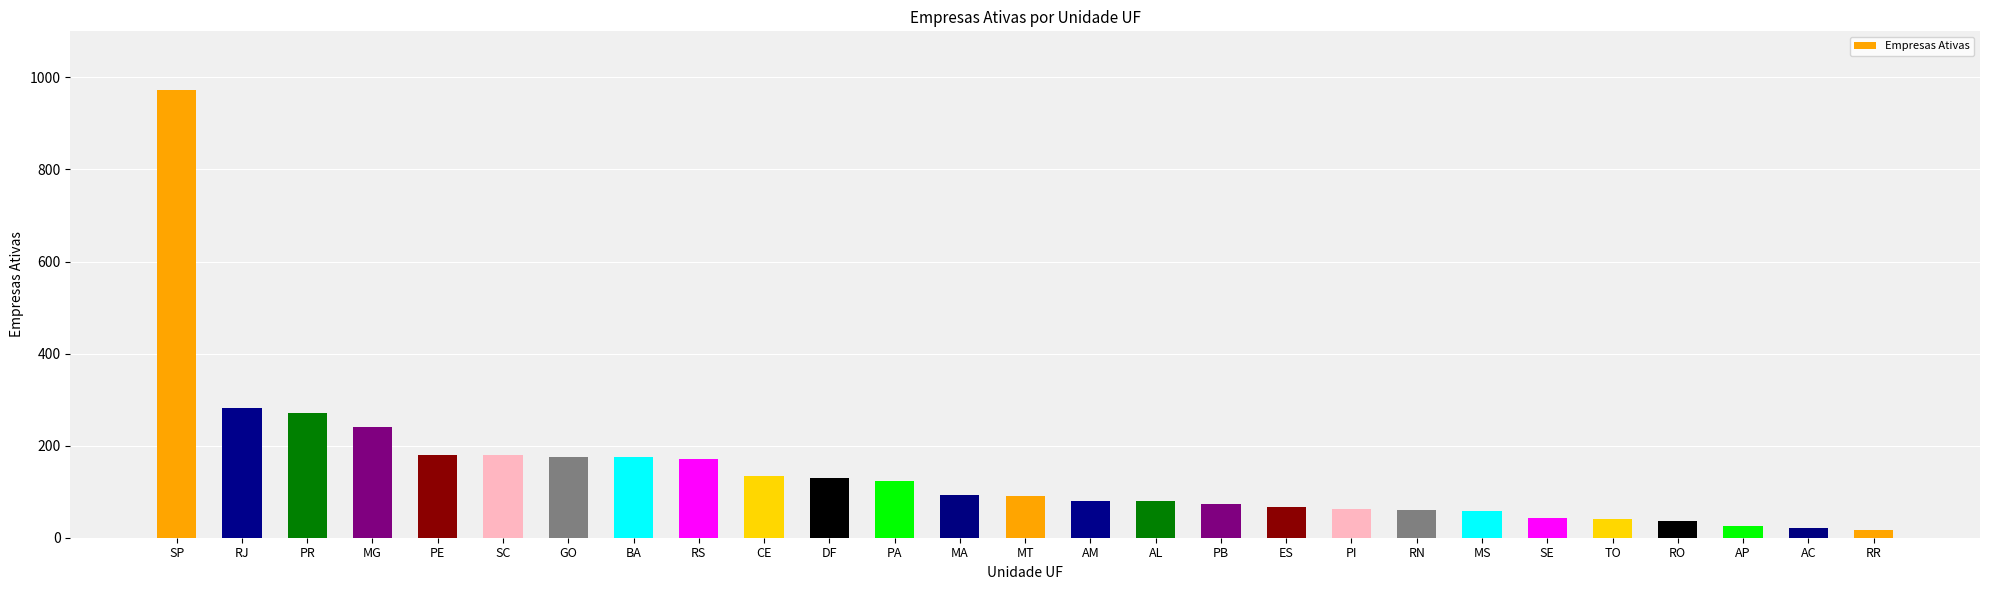

What is the label of the 16th bar from the left?

AL